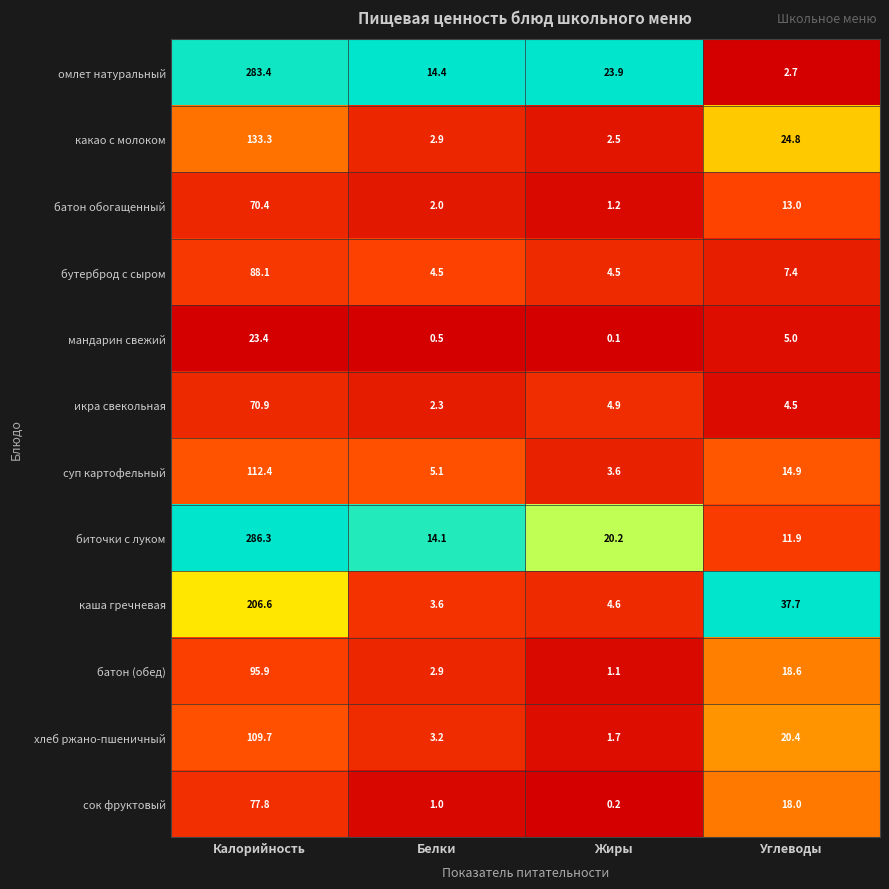

Which series has the largest total across all categories?

биточки с луком